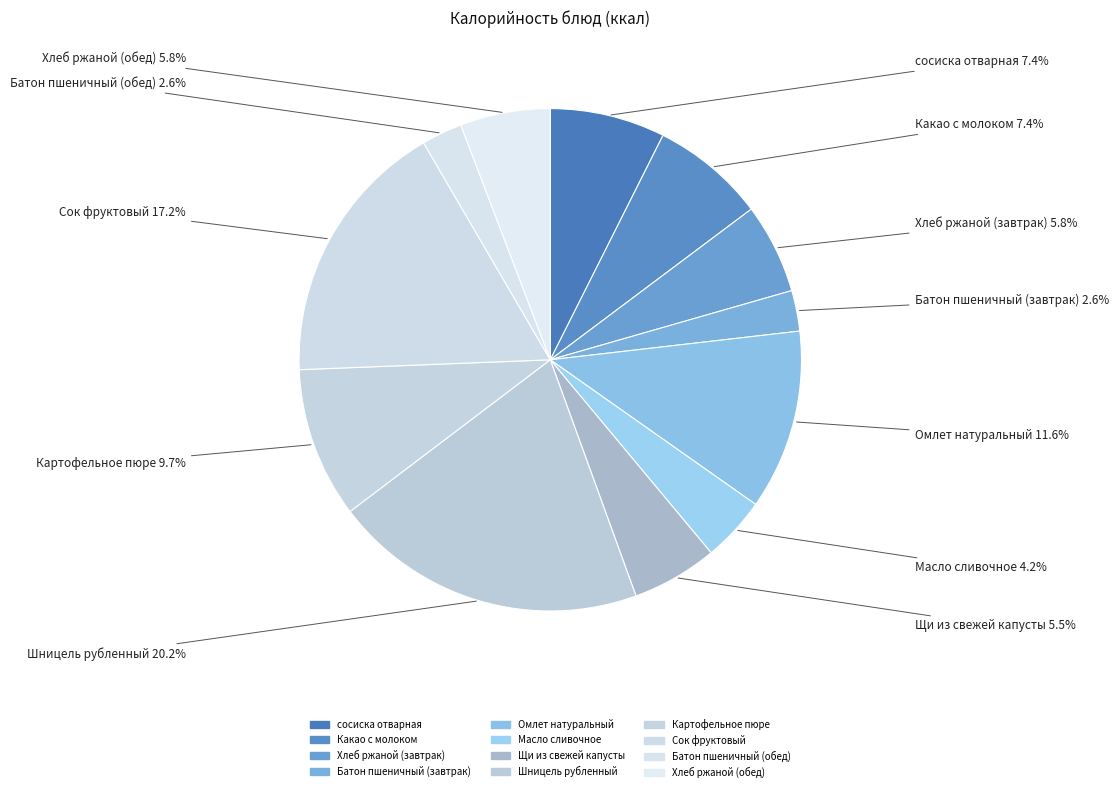

Count the number of slices in the pie.

12